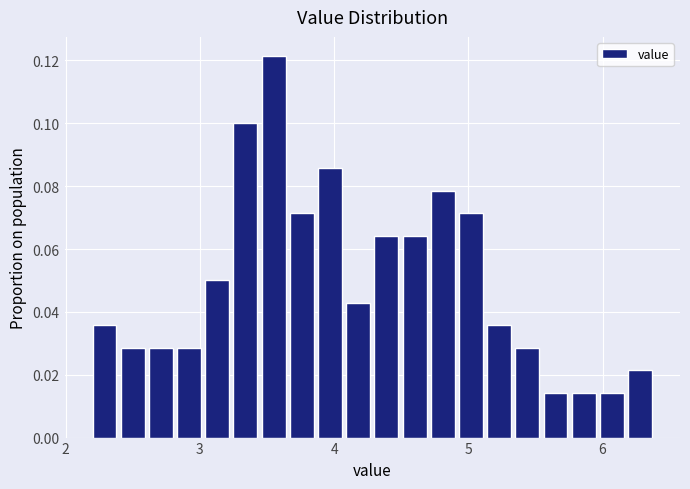

Around what value on the x-axis is the tallest bar? Give the approximate position of its centre, as read against the axis.

3.5